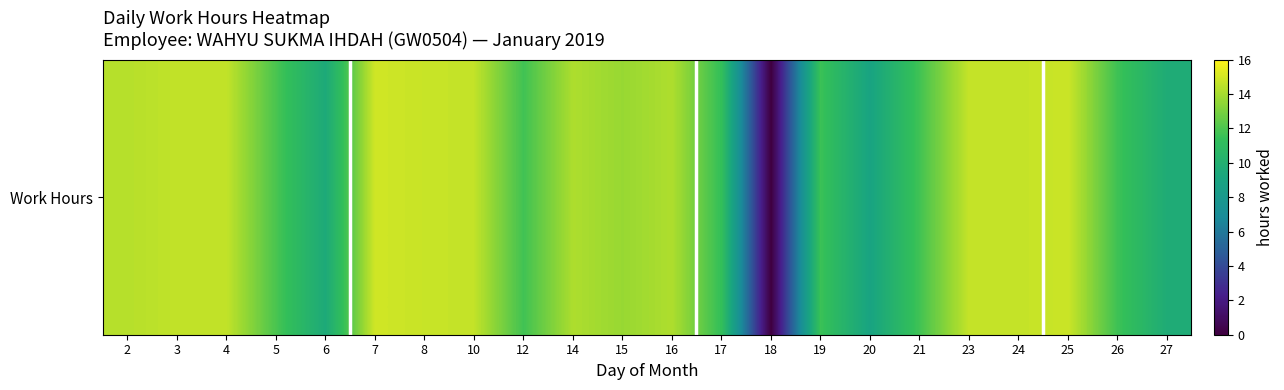

Which has a higher value, 6 or 18?

6